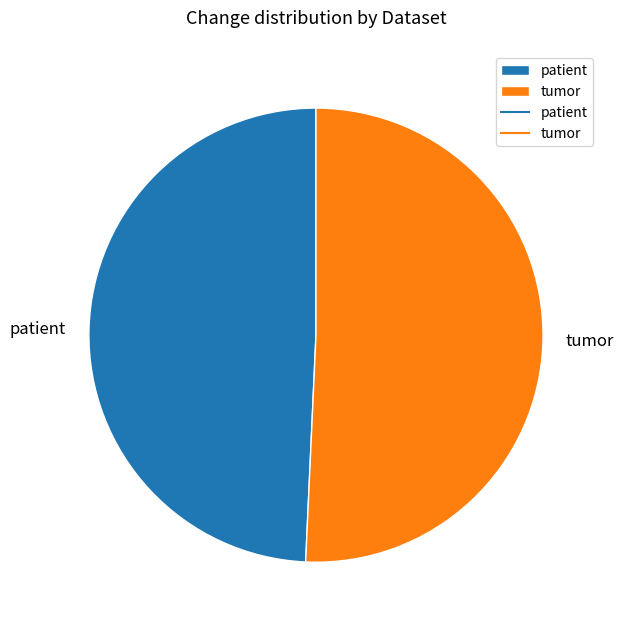

How many segments does this pie chart have?

2